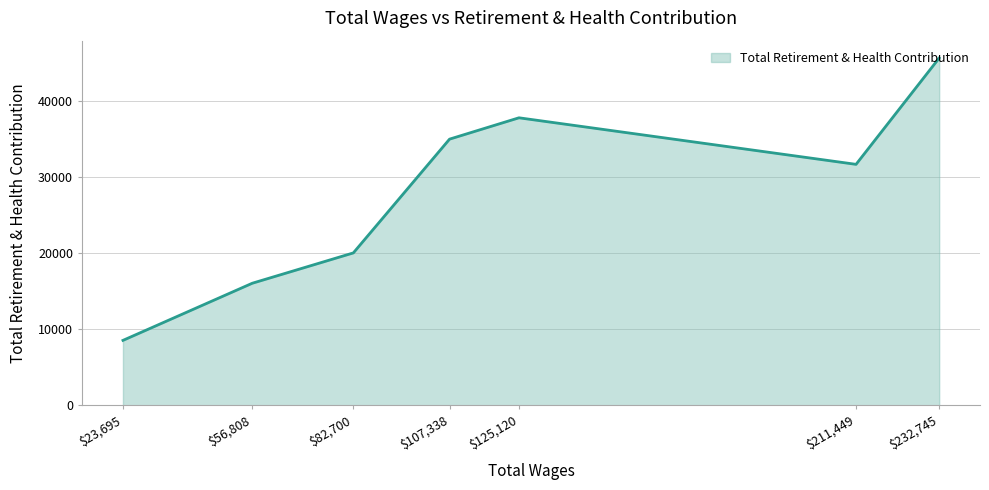

Is it true that the value at $107,338 is 60071?

False